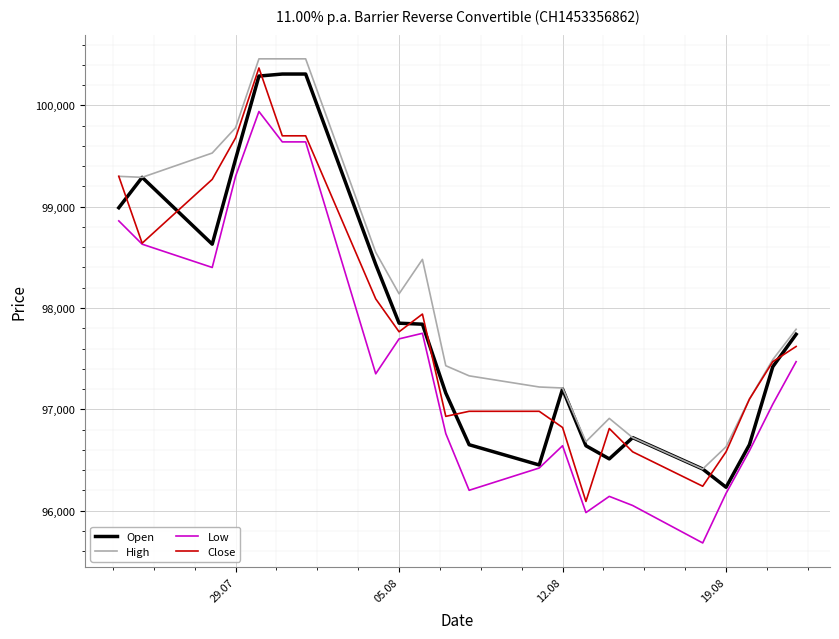

True or false: Low and High intersect in this chart.

False